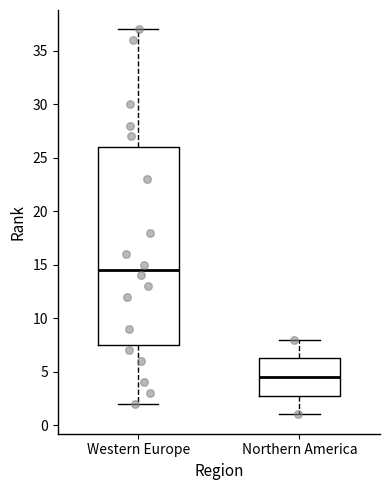

Reading left to right, read every box against the y-axis: the position of its median line, the range the box covers, and the ends of its whiskers. The values are not printed on the chart, so give them approximately, as read against the axis.

Western Europe: median 14.5, box 7.5 to 26.0, whiskers 2.0 to 37.0
Northern America: median 4.5, box 3.0 to 6.5, whiskers 1.0 to 8.0